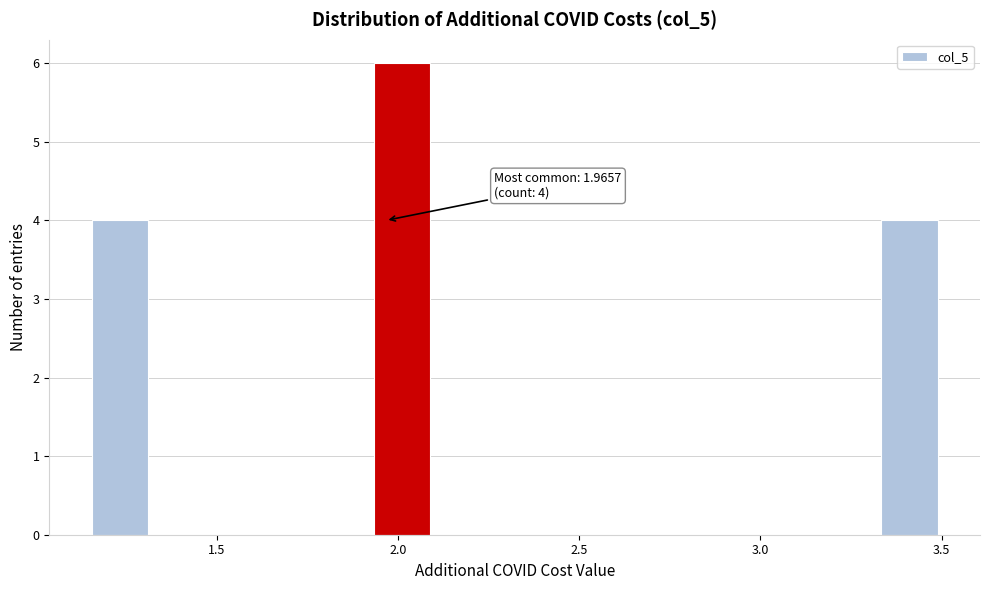

Around what value on the x-axis is the tallest bar? Give the approximate position of its centre, as read against the axis.

2.00